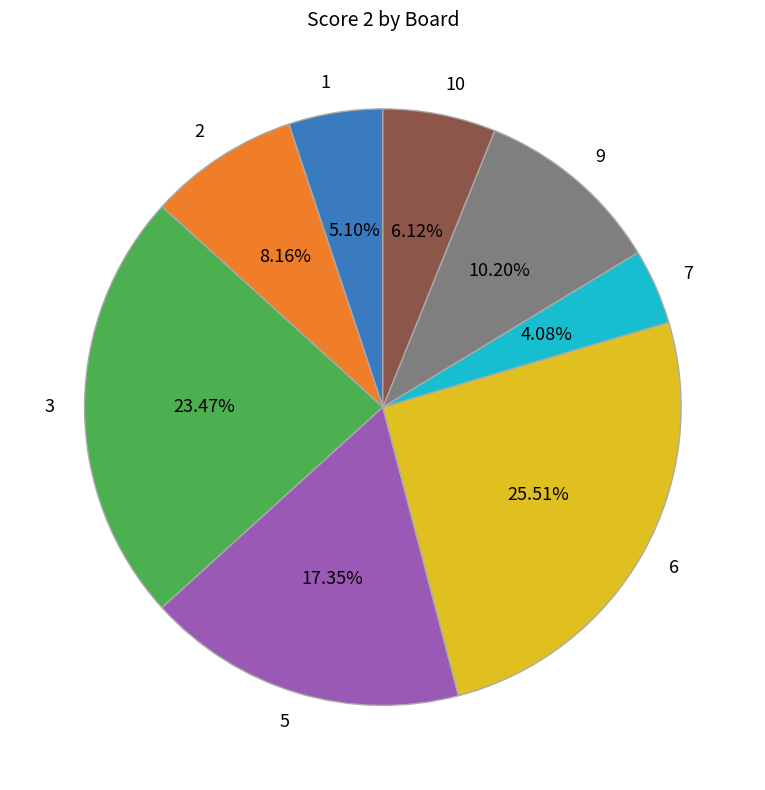

Between 7 and 10, which is larger?

10